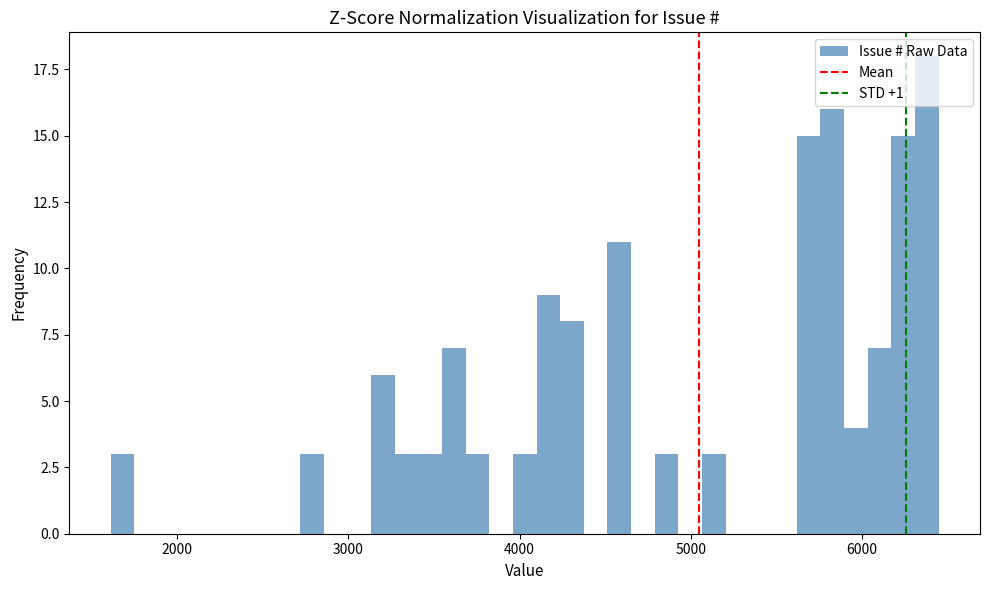

Around what value on the x-axis is the tallest bar? Give the approximate position of its centre, as read against the axis.

6400